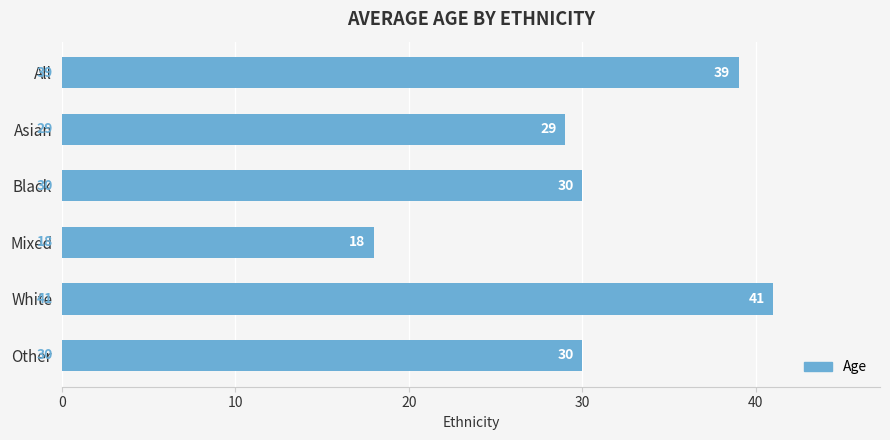

Reading bottom to top, what are all the values shown in this chart?

30	41	18	30	29	39